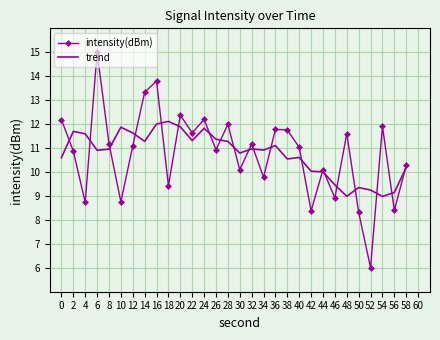

Which label corresponds to the largest value in the chart?

6